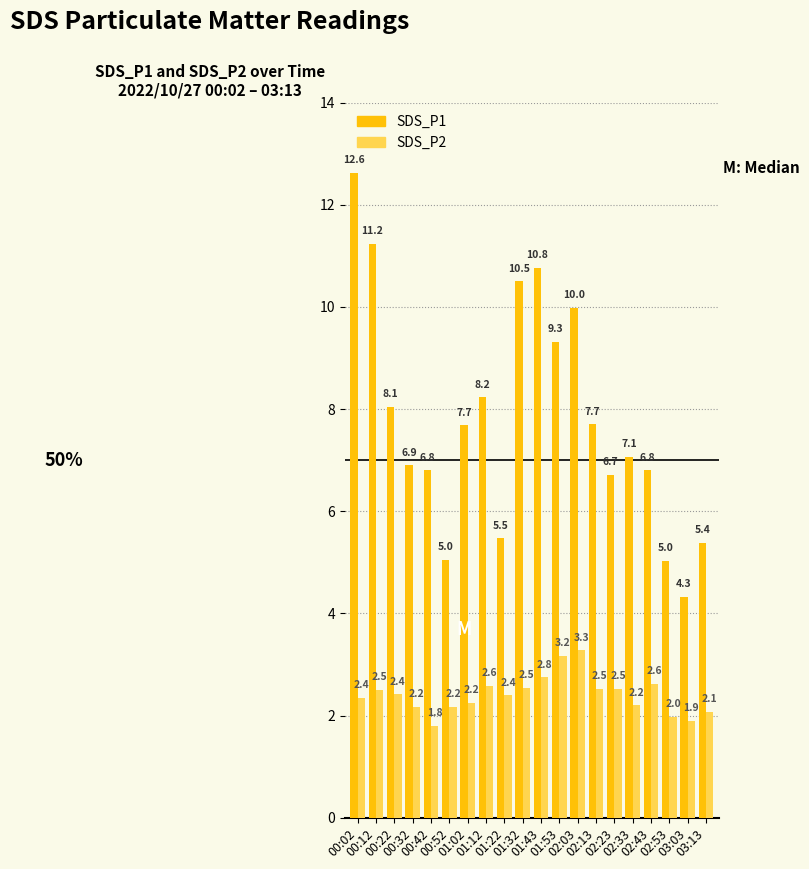

What is the average value of the SDS_P2 series?

2.4